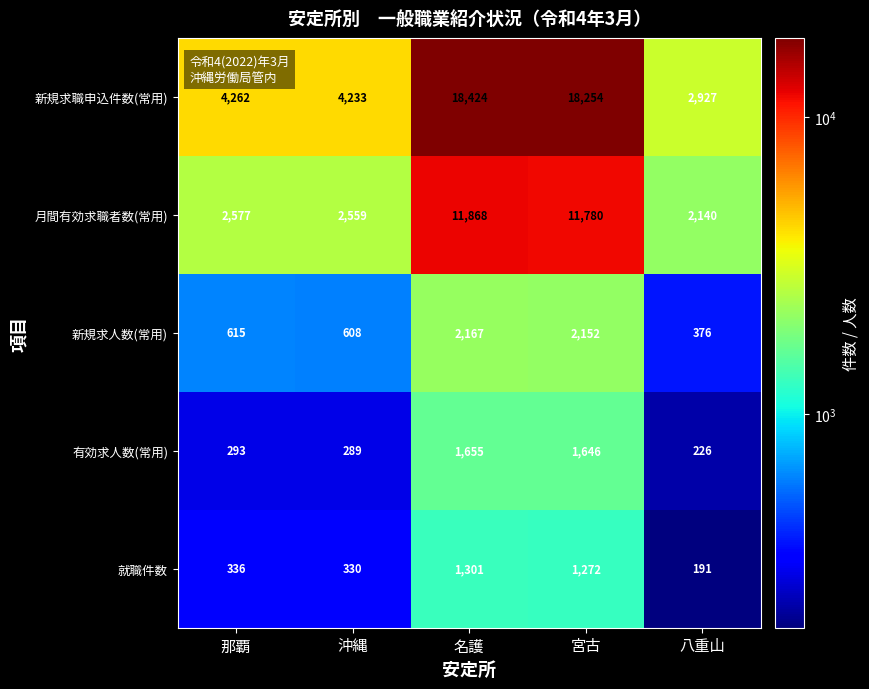

At 那覇, list the series in order from largest to smallest.

新規求職申込件数(常用), 月間有効求職者数(常用), 新規求人数(常用), 就職件数, 有効求人数(常用)